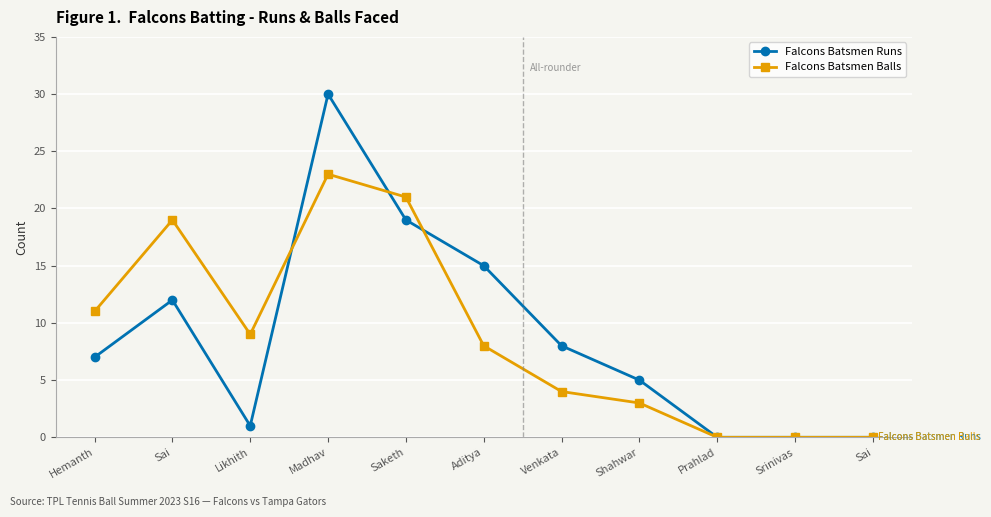

What is the label of the 7th point from the right?

Saketh